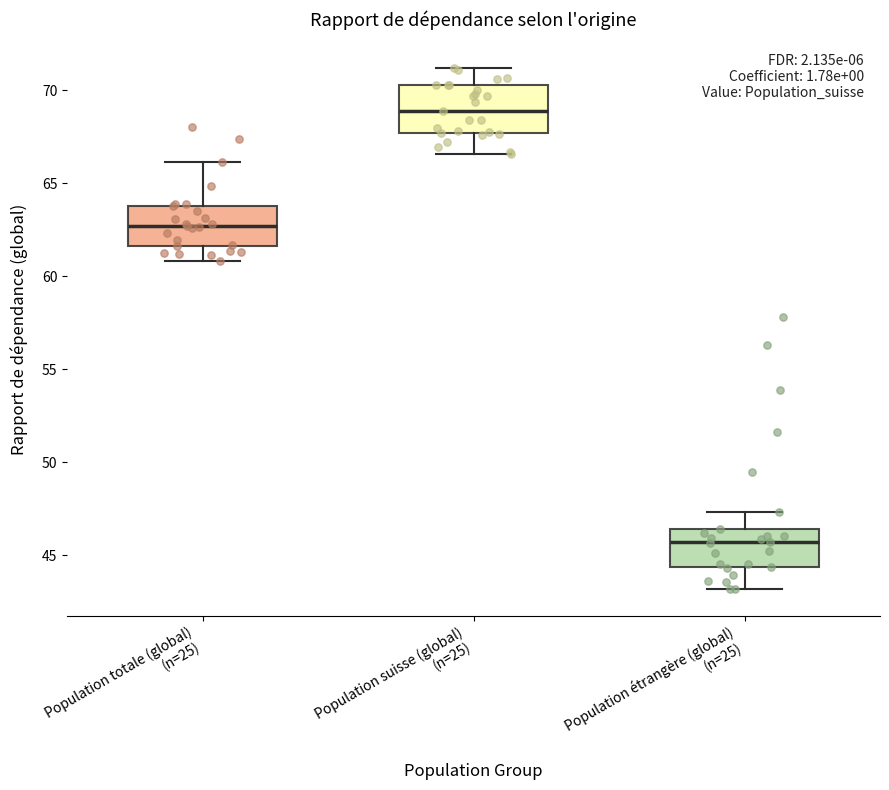

Reading left to right, read every box against the y-axis: the position of its median line, the range the box covers, and the ends of its whiskers. The values are not printed on the chart, so give them approximately, as read against the axis.

Population totale (global) (n=25): median 62.5, box 61.5 to 64.0, whiskers 61.0 to 66.0
Population suisse (global) (n=25): median 69.0, box 67.5 to 70.5, whiskers 66.5 to 71.0
Population étrangère (global) (n=25): median 45.5, box 44.5 to 46.5, whiskers 43.0 to 47.5